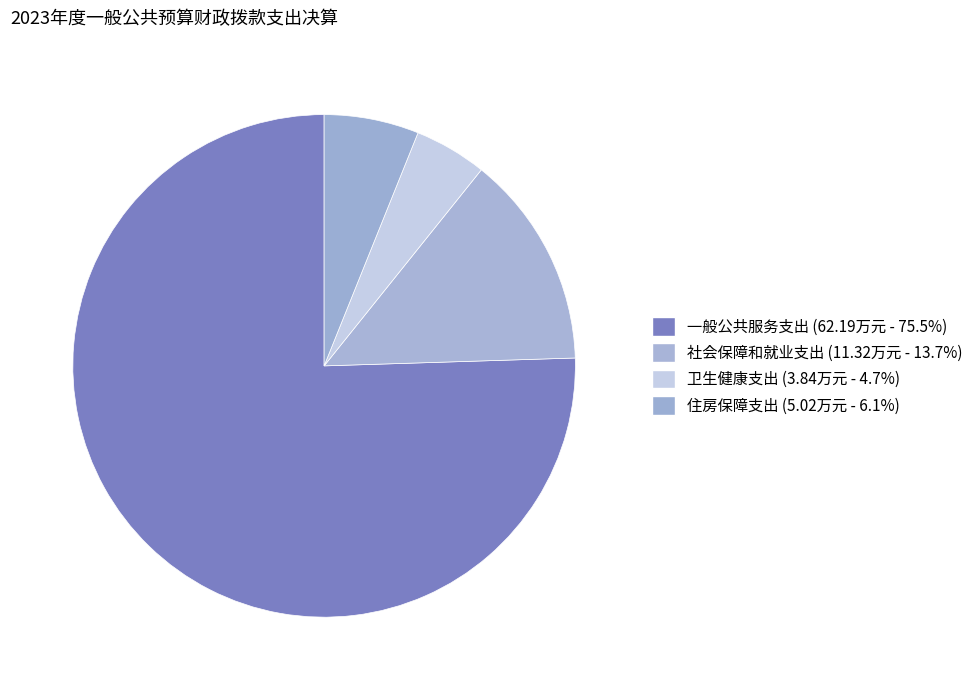

Count the number of slices in the pie.

4